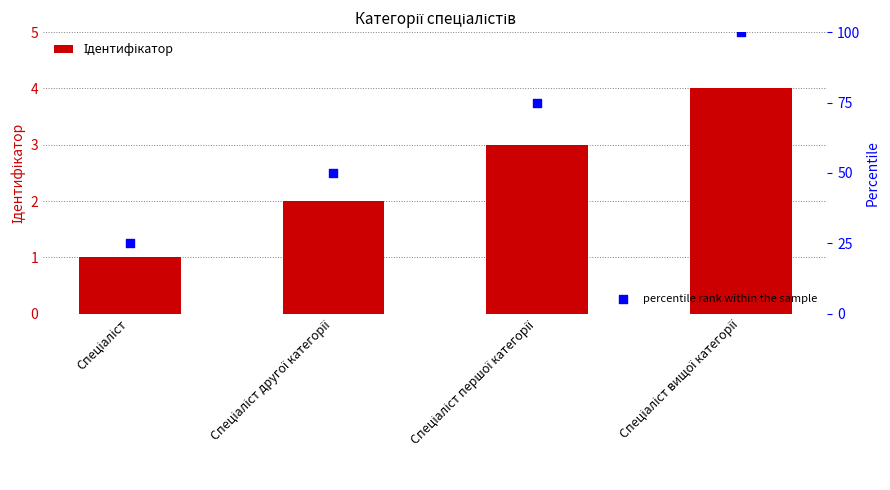

What are all the series names shown in the legend?

Ідентифікатор, percentile rank within the sample